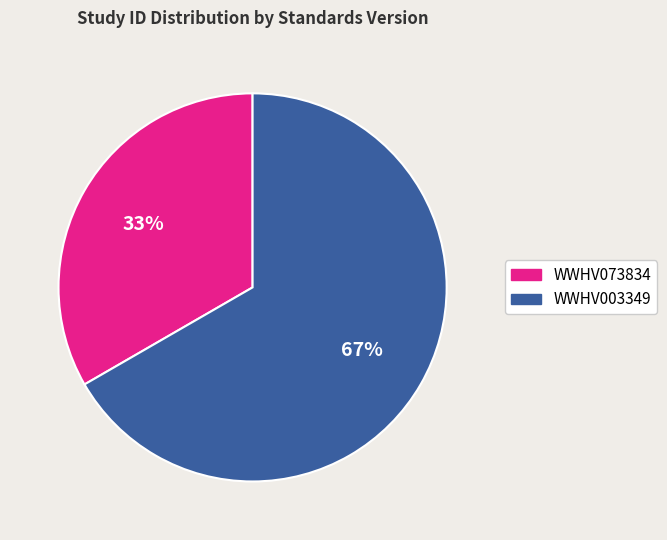

What is the majority slice?

WWHV003349